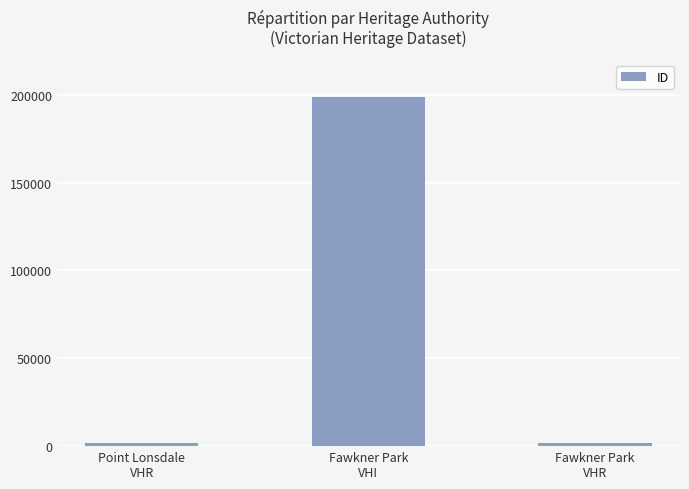

What is the maximum value shown in the chart?

198656